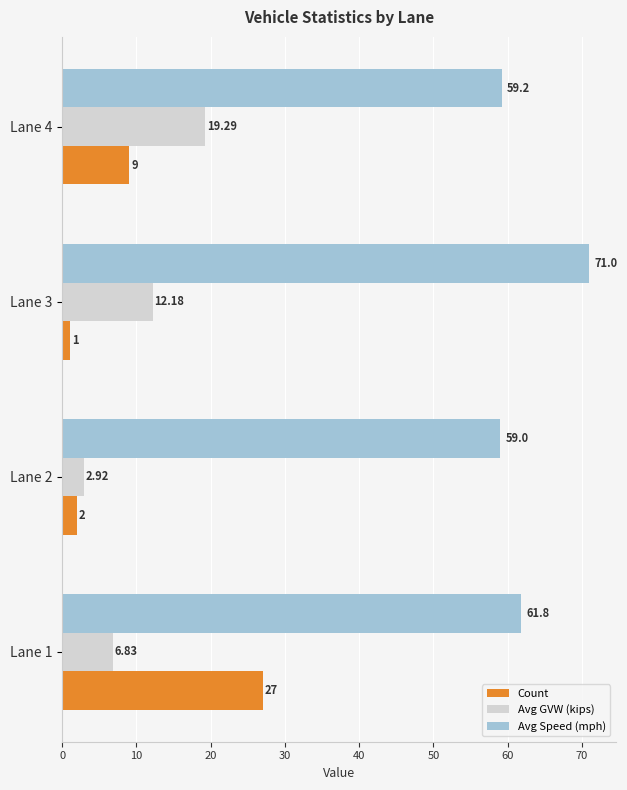

Count the number of categories in the chart.

4